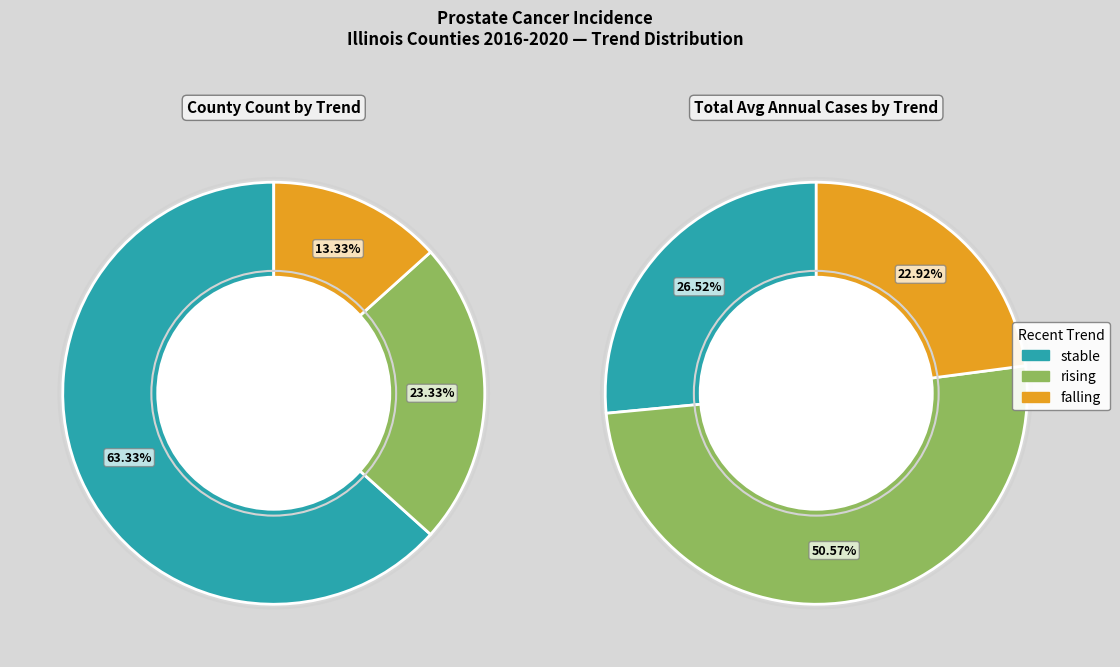

Which slice represents more than half of the pie?

rising